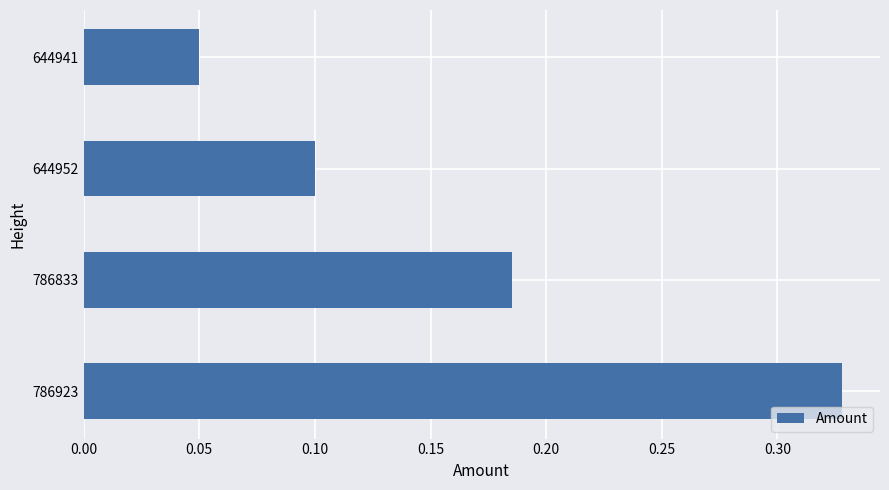

Which category has the lowest value across all series?

644941